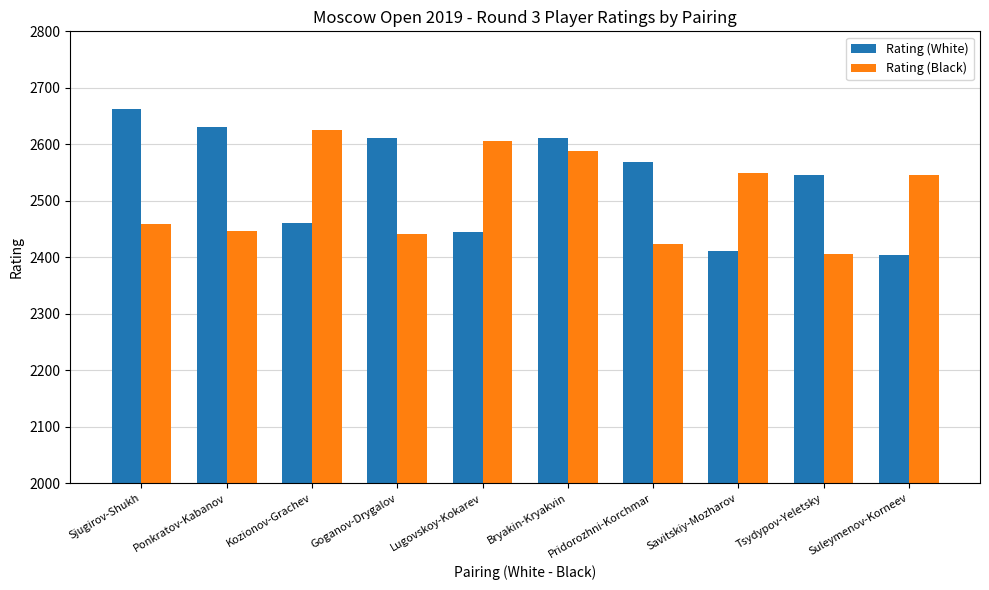

Is it true that Rating (Black) equals 3249 at Tsydypov-Yeletsky?

False